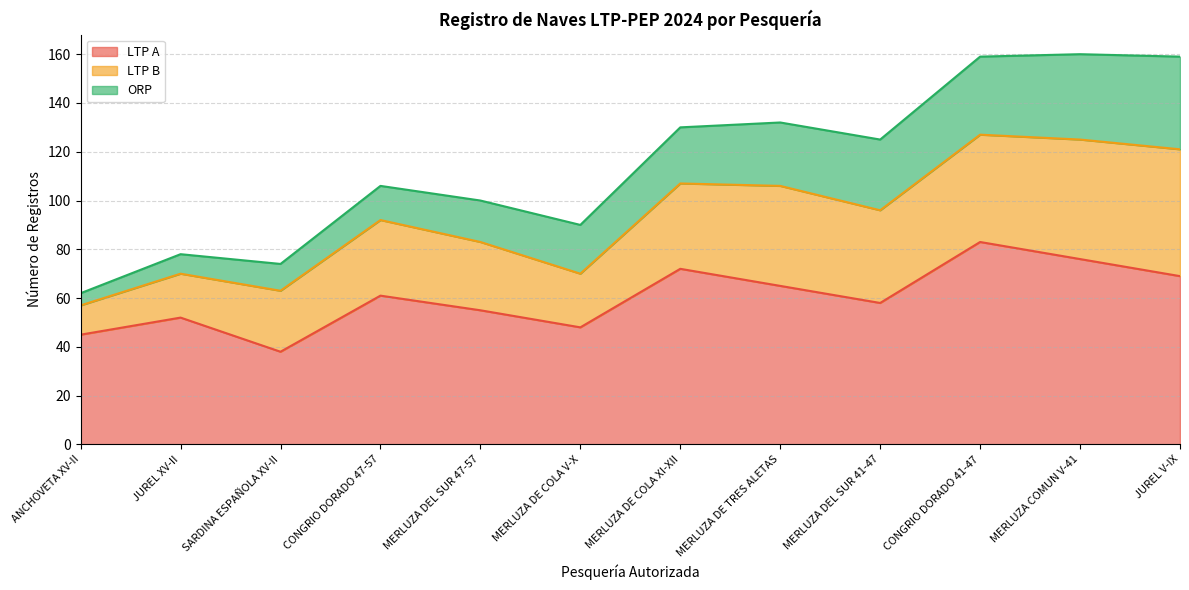

Reading left to right, list all the values displayed in this chart.

LTP A: 45	52	38	61	55	48	72	65	58	83	76	69
LTP B: 12	18	25	31	28	22	35	41	38	44	49	52
ORP: 5	8	11	14	17	20	23	26	29	32	35	38